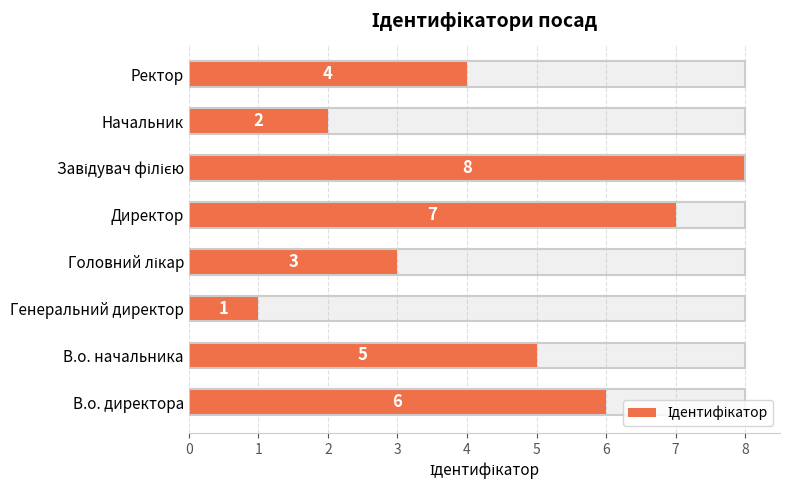

What is the change in value from В.о. директора to Головний лікар?

-3